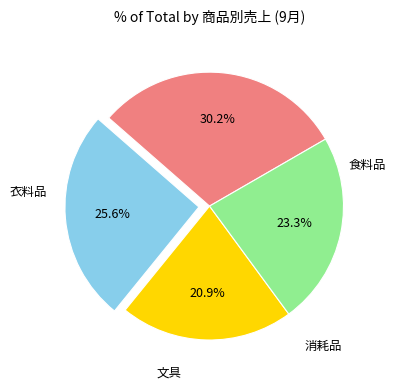

How many slices are in this pie chart?

4